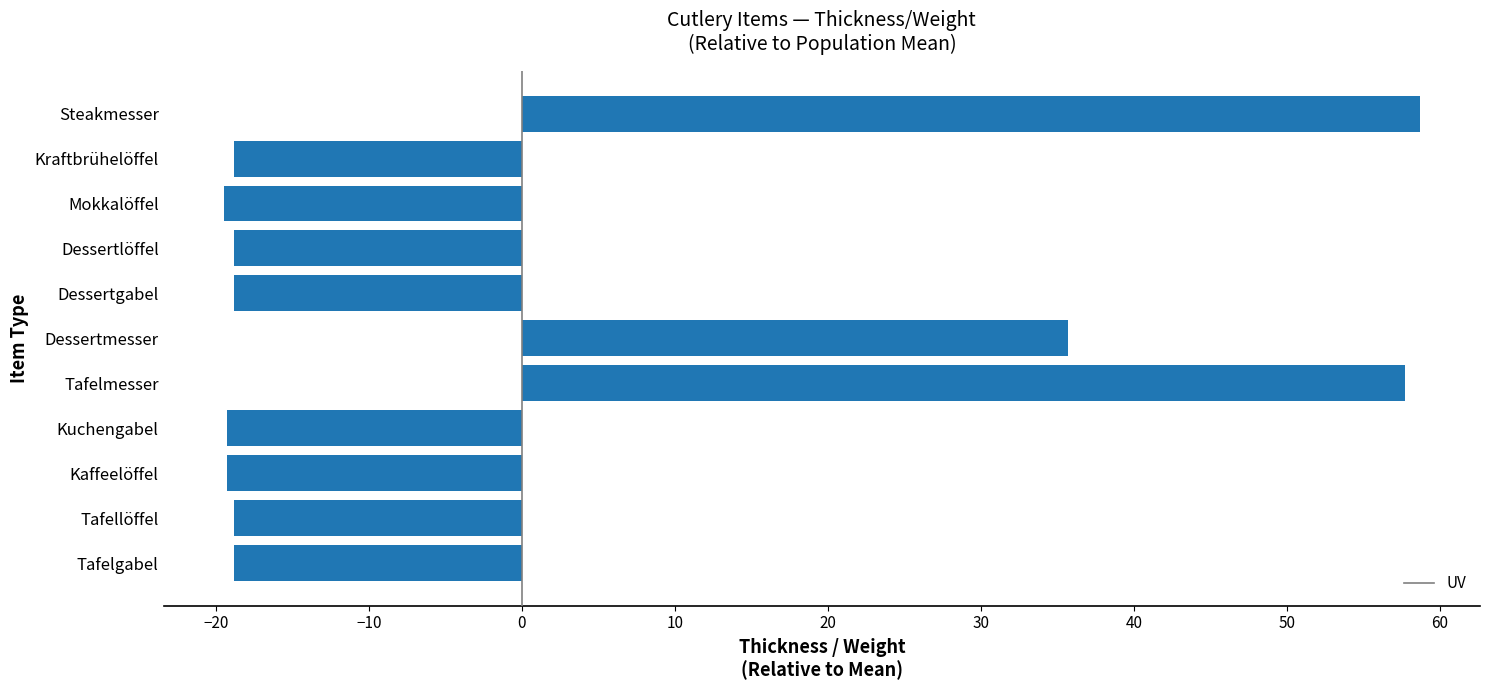

Are the bars horizontal?

Yes